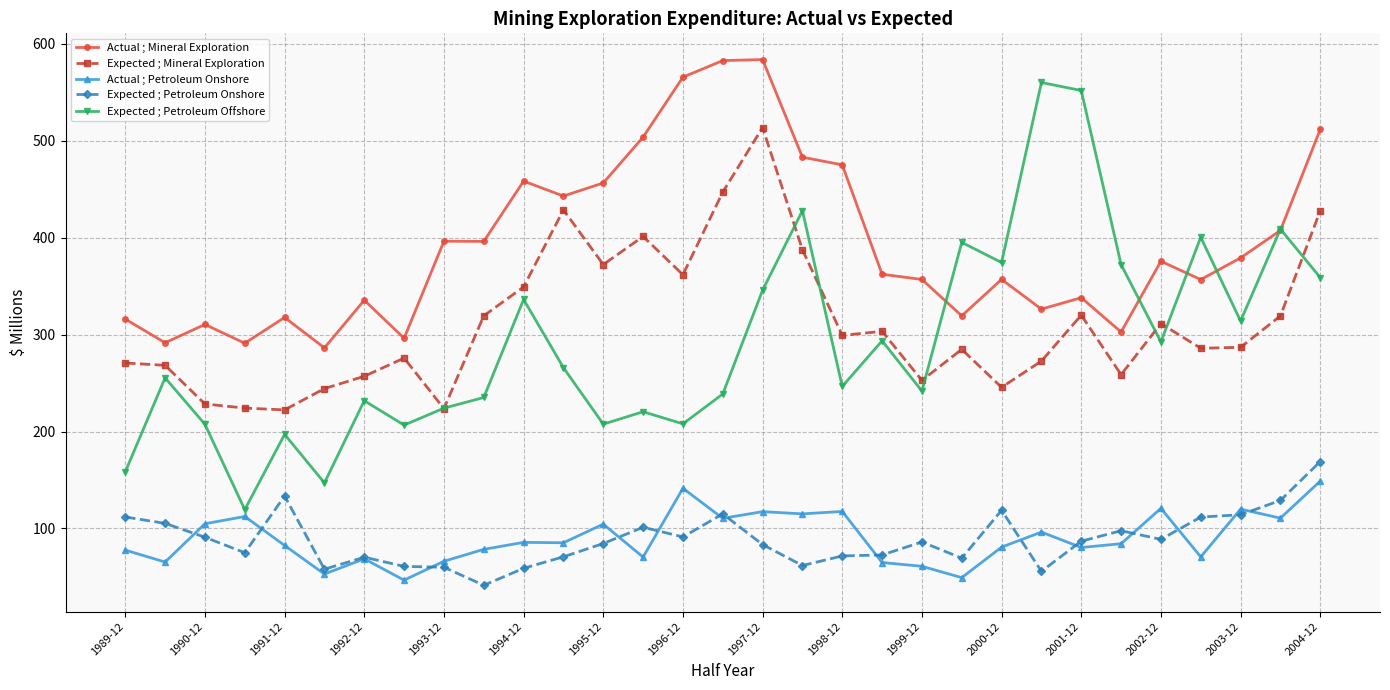

What is the value of the Actual ; Mineral Exploration point at the 17th from the left?

583.8